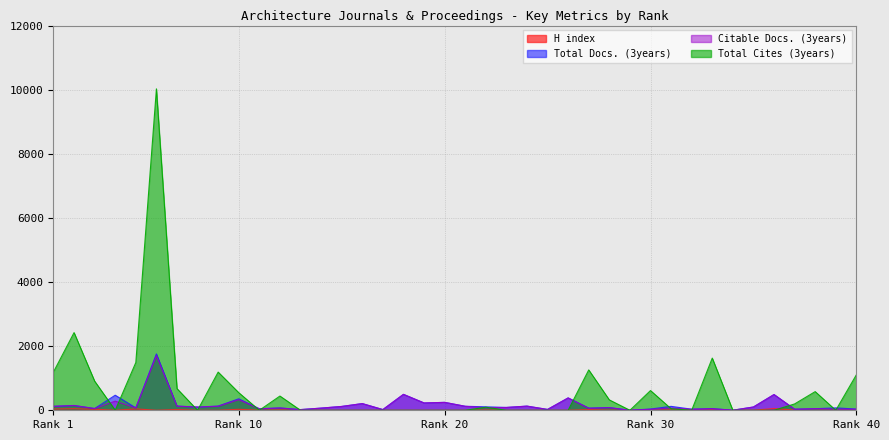

Which has a higher value, 35 or 19?

35